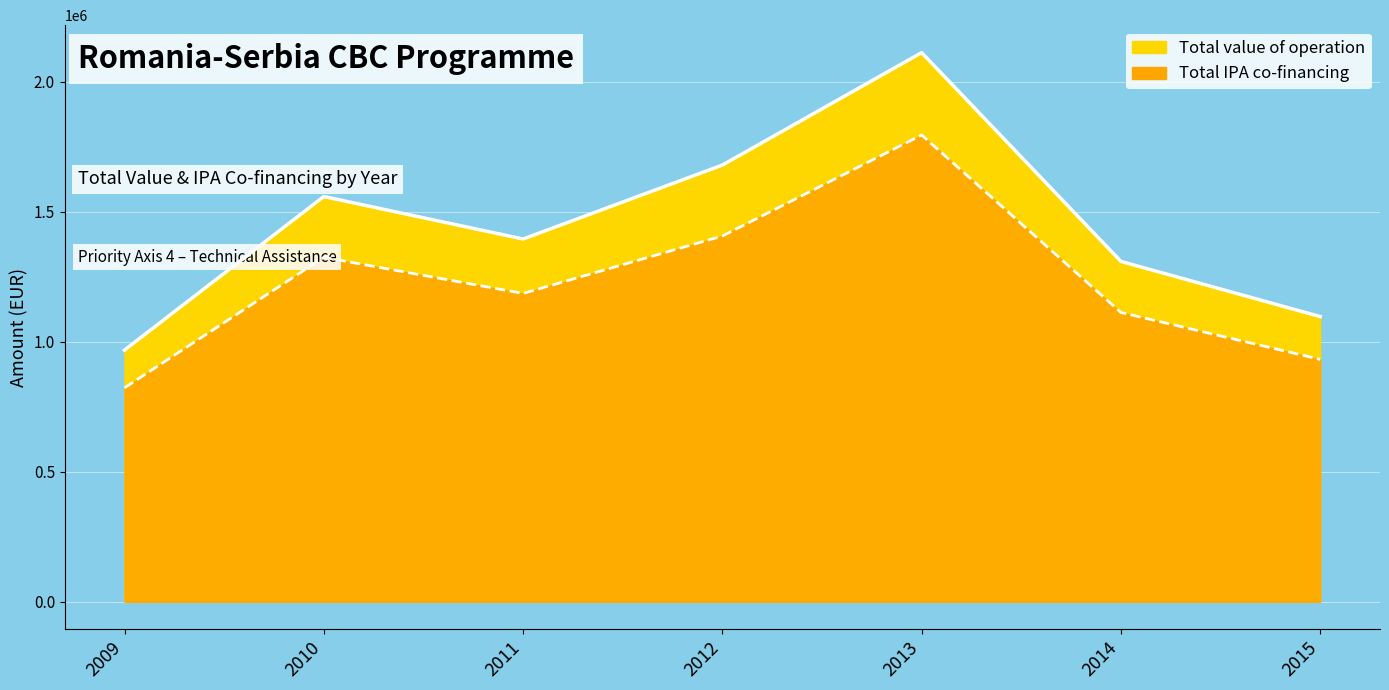

Reading right to left, transcribe all the data shown in this chart.

Total value of operation (line): 2015=1096395.0	2014=1308455.0	2013=2111067.0	2012=1678812.0	2011=1394603.0	2010=1557884.0	2009=967635.0
Total IPA co-financing (line): 2015=931935.8	2014=1112186.8	2013=1794406.9	2012=1406203.4	2011=1185412.6	2010=1324201.4	2009=822489.8